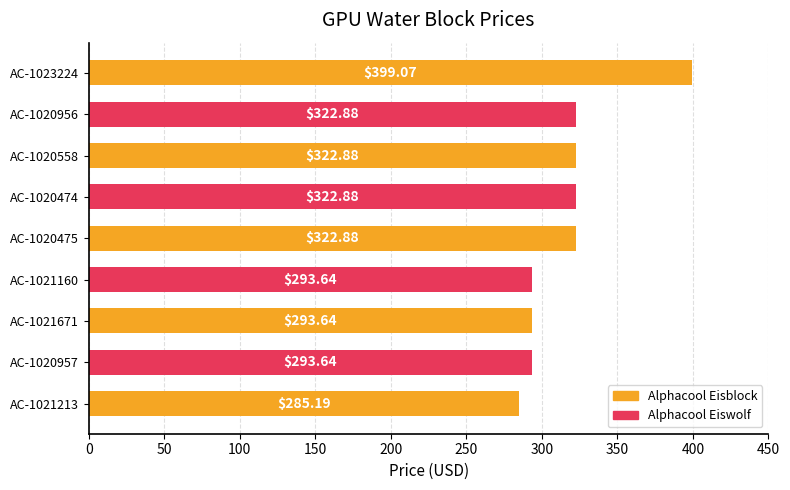

What is the difference between the maximum and second lowest values?

105.4